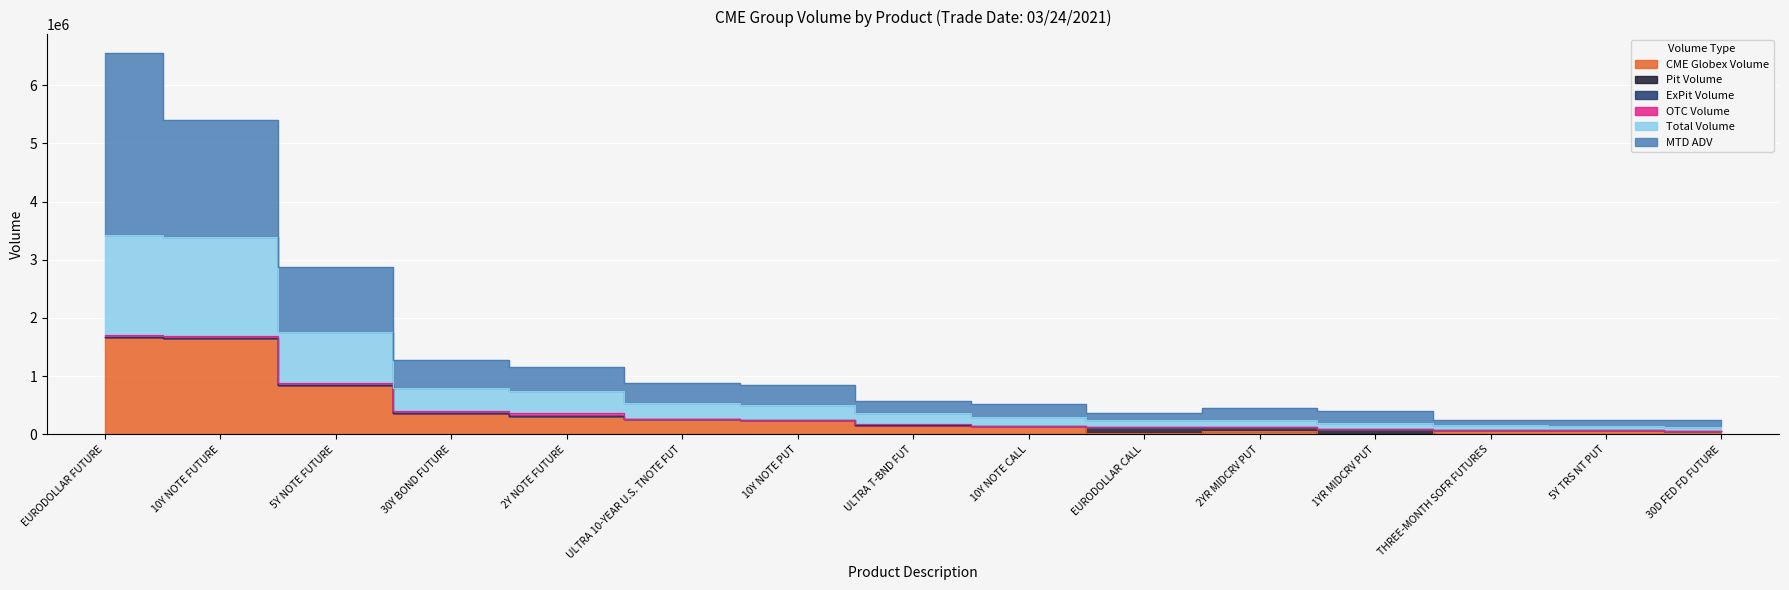

True or false: MTD ADV and CME Globex Volume cross at least once.

False